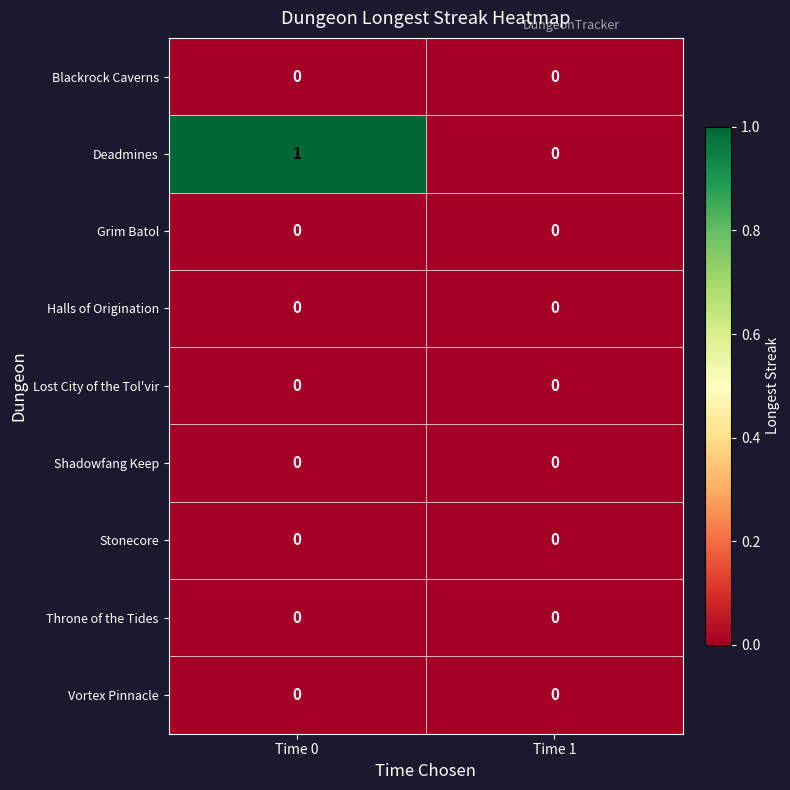

Which series has the largest total across all categories?

Deadmines